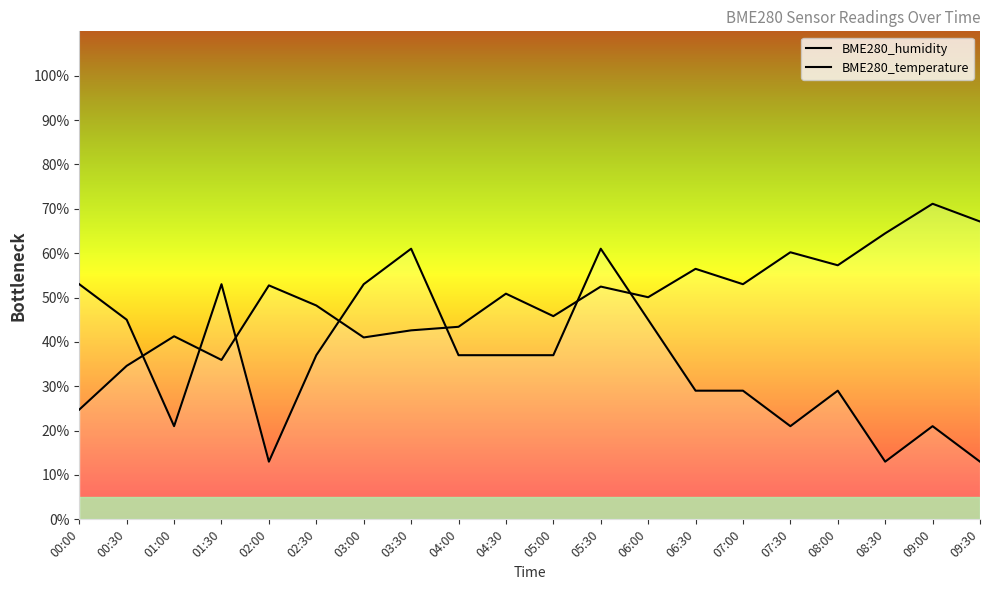

Does the chart display data point markers on the line(s)?

No